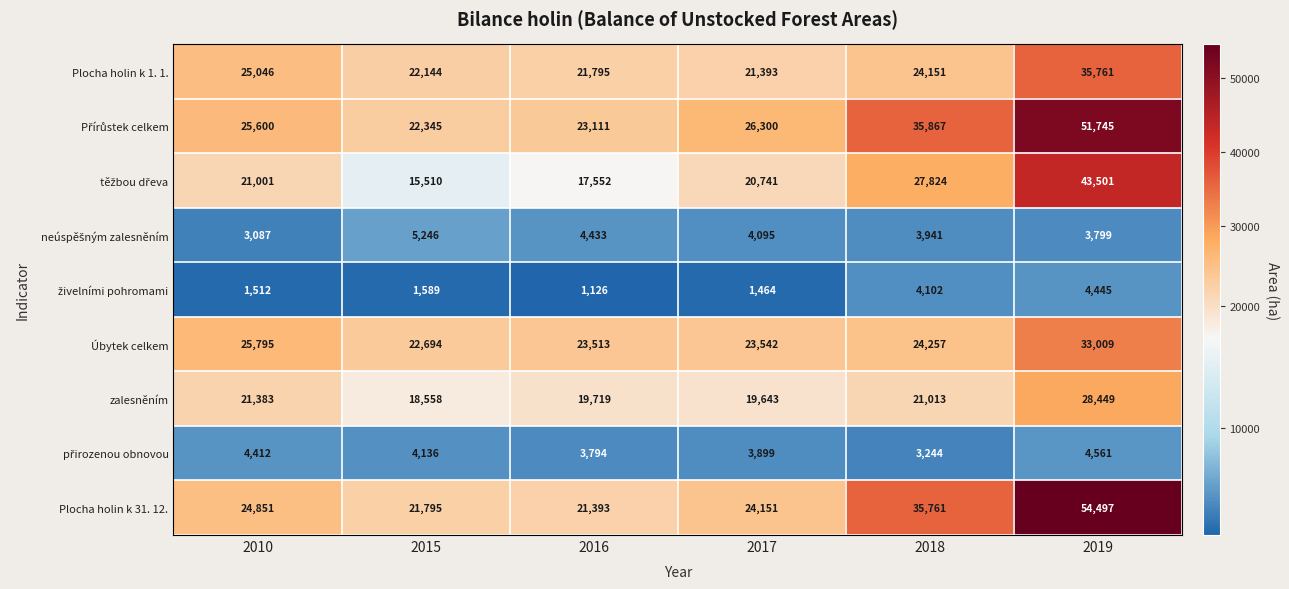

The value of zalesněním at 2015 is 26742. True or false?

False